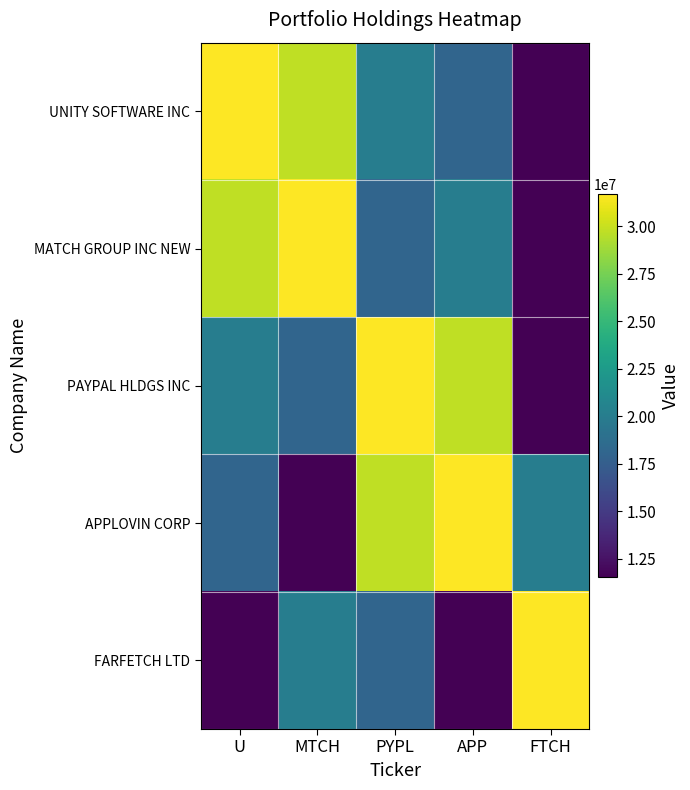

Reading right to left, transcribe all the data shown in this chart.

UNITY SOFTWARE INC: FTCH=11525000	APP=18093000	PYPL=20100000	MTCH=29735000	U=31676000
MATCH GROUP INC NEW: FTCH=11525000	APP=20100000	PYPL=18093000	MTCH=31676000	U=29735000
PAYPAL HLDGS INC: FTCH=11525000	APP=29735000	PYPL=31676000	MTCH=18093000	U=20100000
APPLOVIN CORP: FTCH=20100000	APP=31676000	PYPL=29735000	MTCH=11525000	U=18093000
FARFETCH LTD: FTCH=31676000	APP=11525000	PYPL=18093000	MTCH=20100000	U=11525000